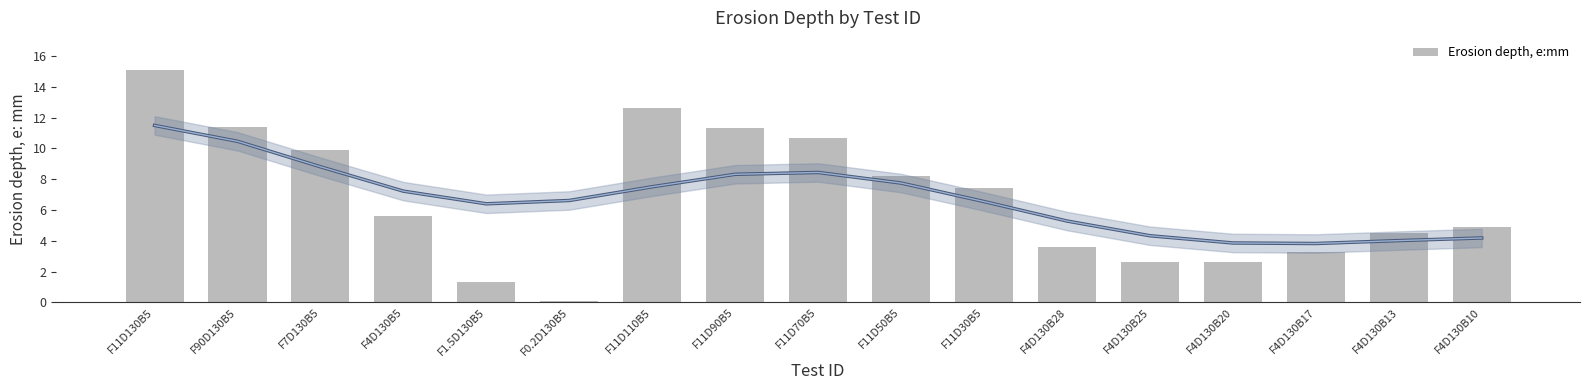

At which label does the data first exceed 5?

F11D130B5